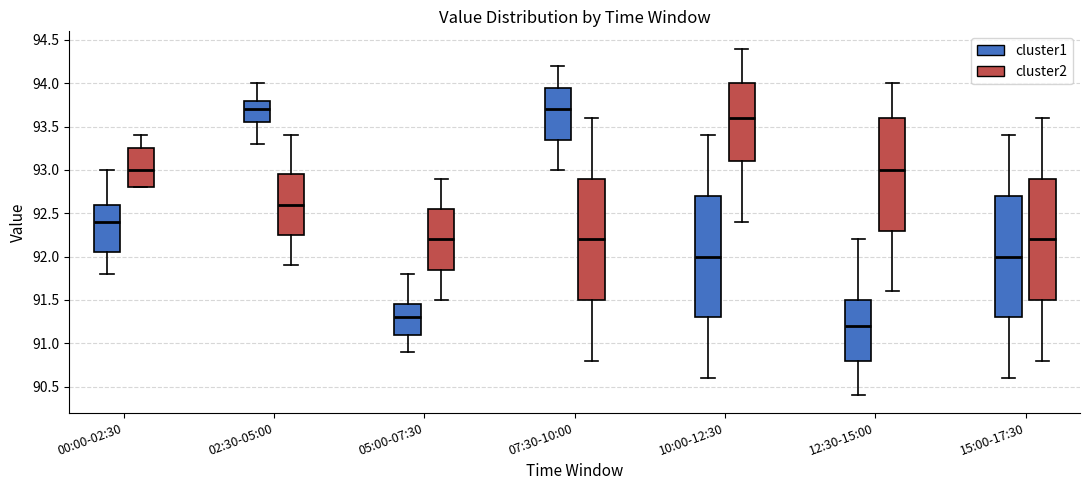

Reading left to right, transcribe this box plot: for each box, give where its median line is, the range the box spans, and where its two whiskers end, as read against the y-axis. The values are not printed on the chart, so give them approximately, as read against the axis.

00:00-02:30 (cluster1): median 92.40, box 92.05 to 92.60, whiskers 91.80 to 93.00
00:00-02:30 (cluster2): median 93.00, box 92.80 to 93.25, whiskers 92.80 to 93.40
02:30-05:00 (cluster1): median 93.70, box 93.55 to 93.80, whiskers 93.30 to 94.00
02:30-05:00 (cluster2): median 92.60, box 92.25 to 92.95, whiskers 91.90 to 93.40
05:00-07:30 (cluster1): median 91.30, box 91.10 to 91.45, whiskers 90.90 to 91.80
05:00-07:30 (cluster2): median 92.20, box 91.85 to 92.55, whiskers 91.50 to 92.90
07:30-10:00 (cluster1): median 93.70, box 93.35 to 93.95, whiskers 93.00 to 94.20
07:30-10:00 (cluster2): median 92.20, box 91.50 to 92.90, whiskers 90.80 to 93.60
10:00-12:30 (cluster1): median 92.00, box 91.30 to 92.70, whiskers 90.60 to 93.40
10:00-12:30 (cluster2): median 93.60, box 93.10 to 94.00, whiskers 92.40 to 94.40
12:30-15:00 (cluster1): median 91.20, box 90.80 to 91.50, whiskers 90.40 to 92.20
12:30-15:00 (cluster2): median 93.00, box 92.30 to 93.60, whiskers 91.60 to 94.00
15:00-17:30 (cluster1): median 92.00, box 91.30 to 92.70, whiskers 90.60 to 93.40
15:00-17:30 (cluster2): median 92.20, box 91.50 to 92.90, whiskers 90.80 to 93.60